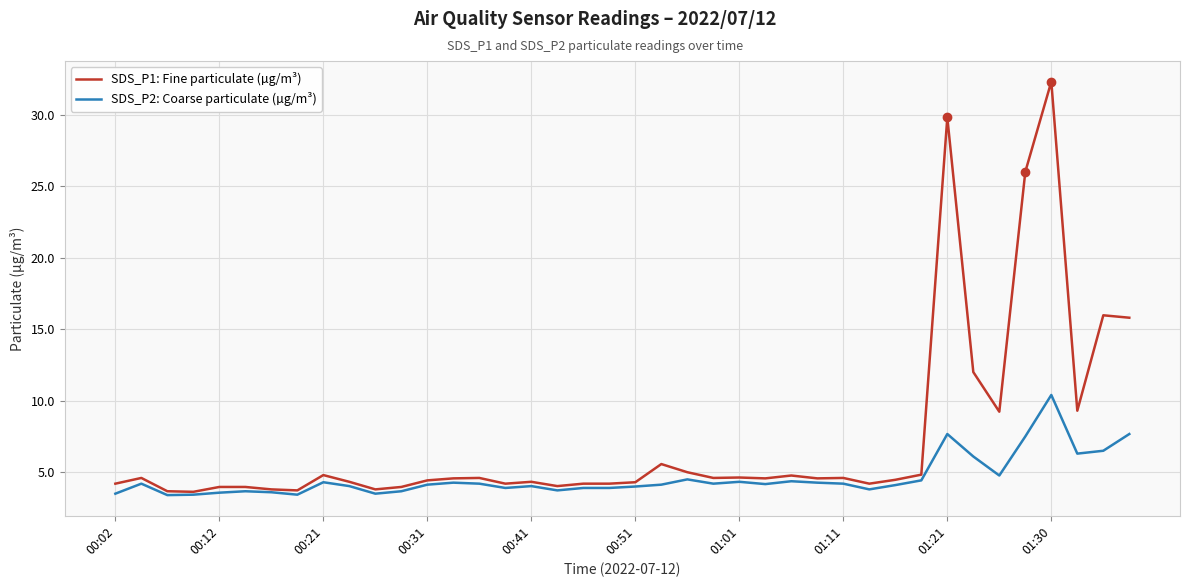

List the series in order of their peak value, highest first.

SDS_P1: Fine particulate (µg/m³), SDS_P2: Coarse particulate (µg/m³)